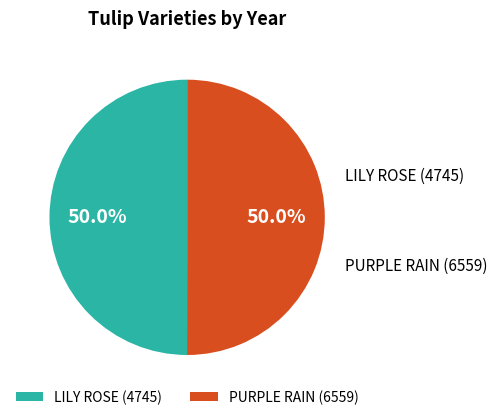

True or false: PURPLE RAIN (6559) accounts for 65% of the total.

False